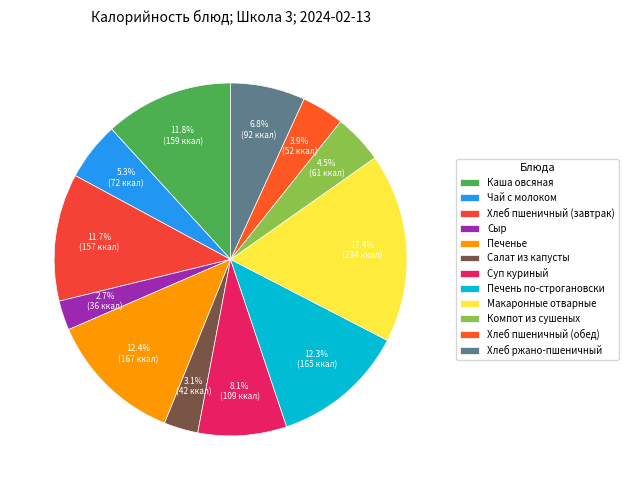

Combined, do Хлеб ржано-пшеничный and Компот из сушеных account for over 50%?

No